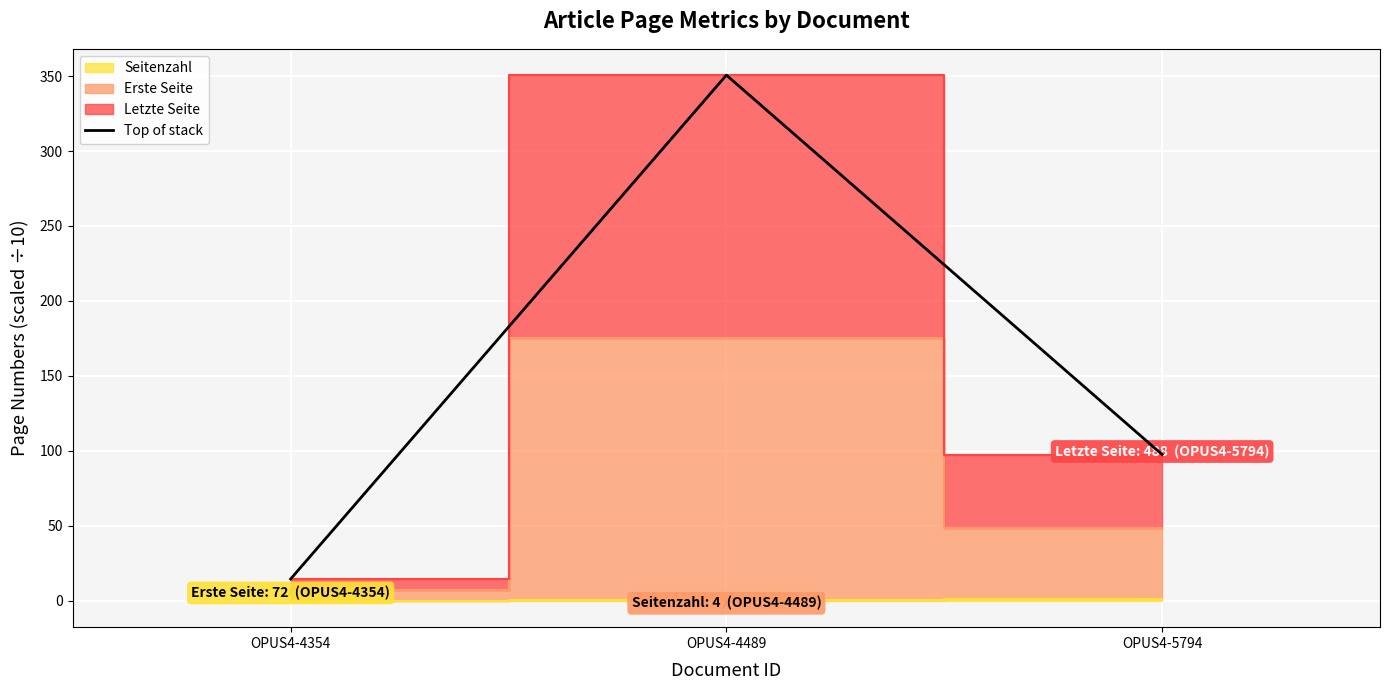

At which label does the data first exceed 97?

OPUS4-4489